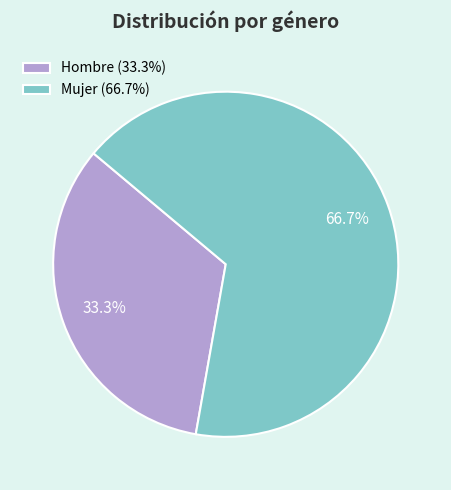

True or false: Mujer accounts for 72% of the total.

False